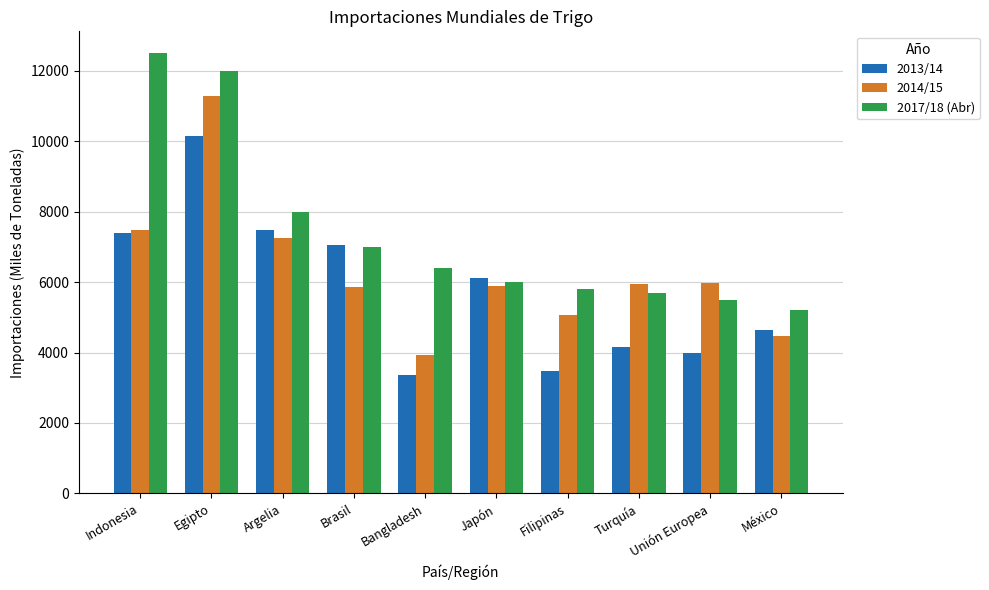

What is the difference between the highest and lowest values at Unión Europea?

2003